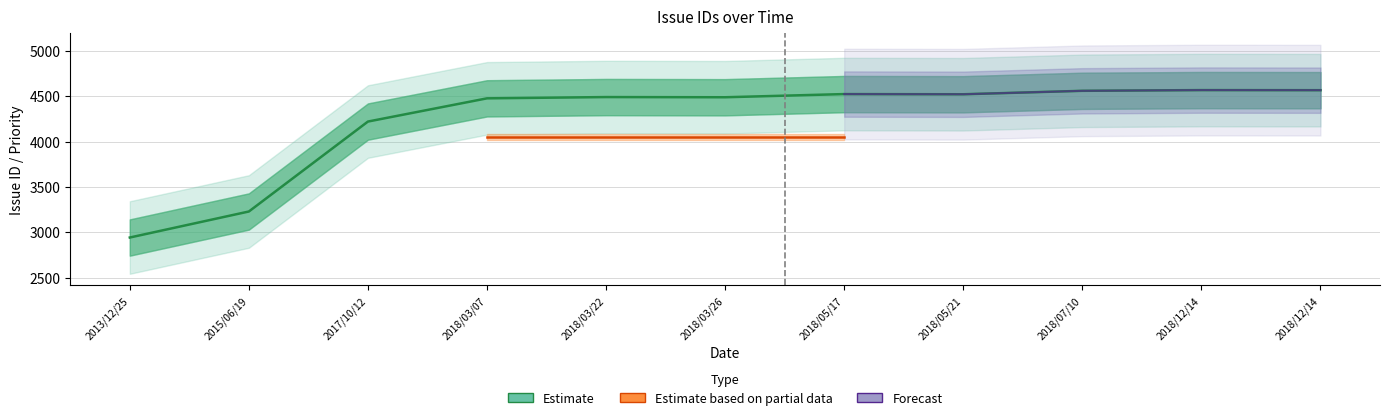

Where is the first local minimum?

2018/03/26